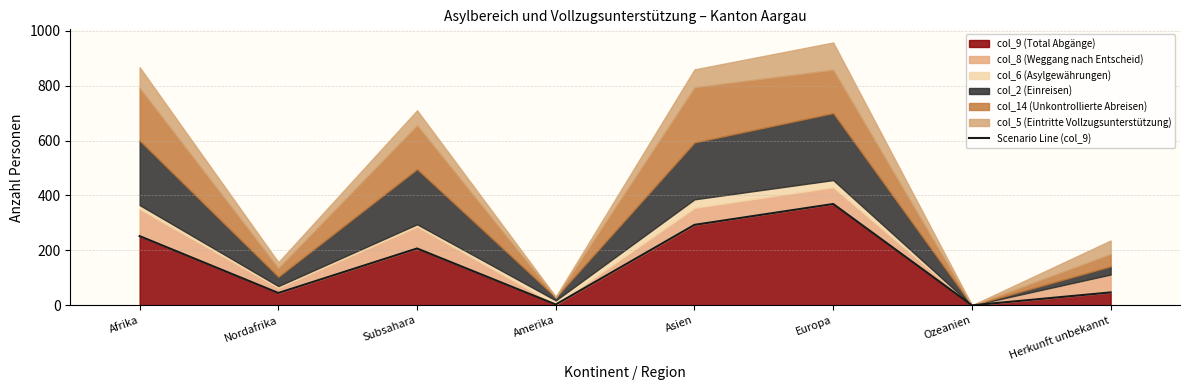

Reading right to left, transcribe all the data shown in this chart.

Herkunft unbekannt=47	Ozeanien=0	Europa=369	Asien=293	Amerika=3	Subsahara=207	Nordafrika=45	Afrika=252